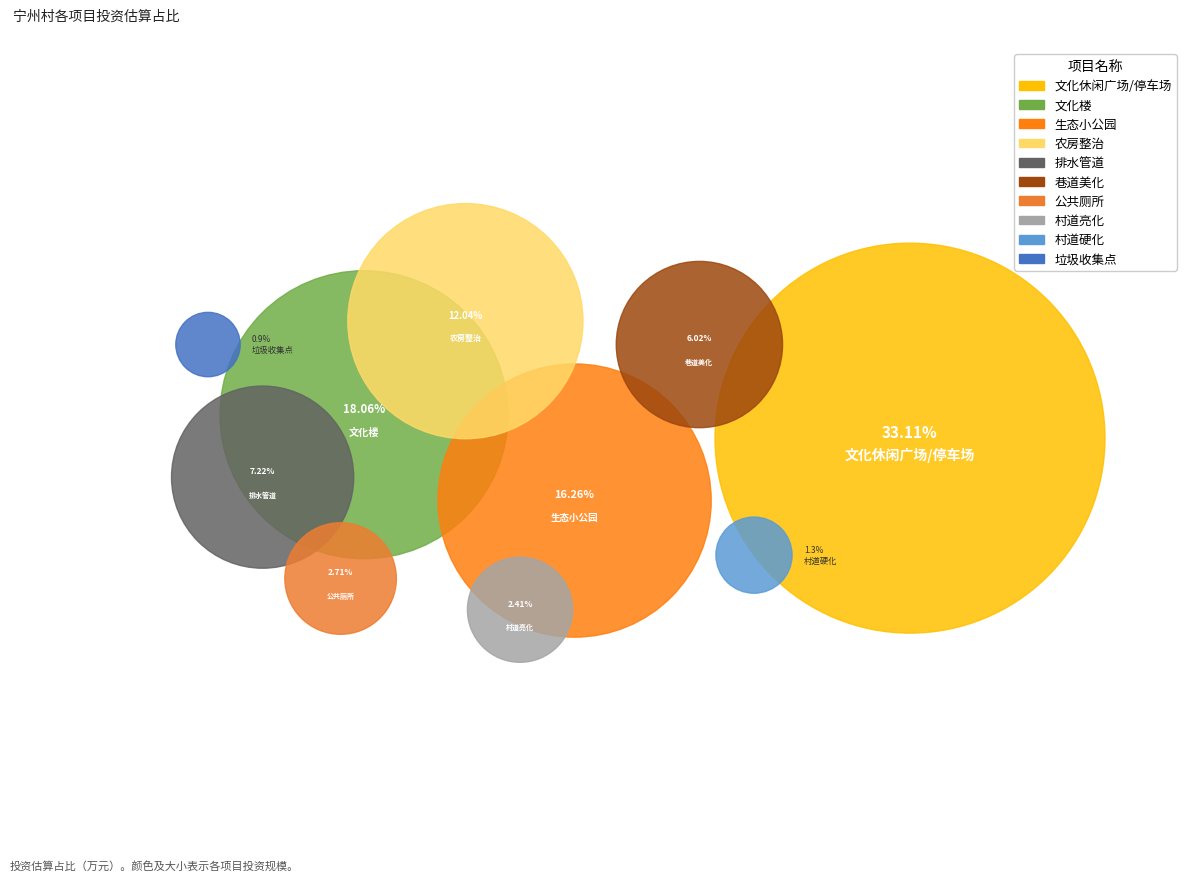

Is there a majority slice in this chart?

No